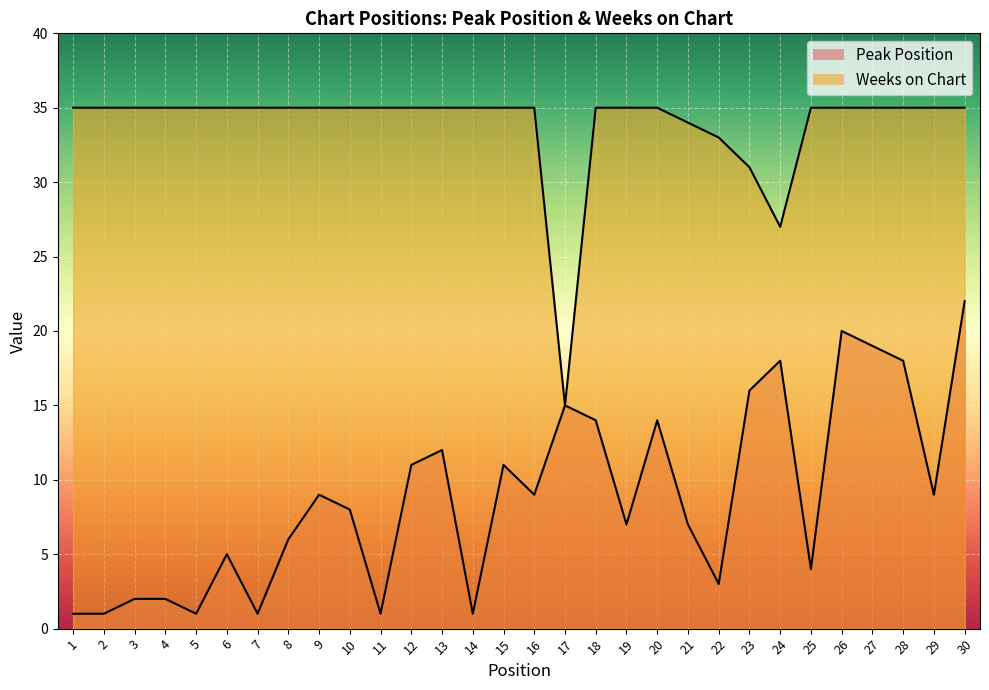

What is the sum of the Peak Position values at 6 and 11?

6